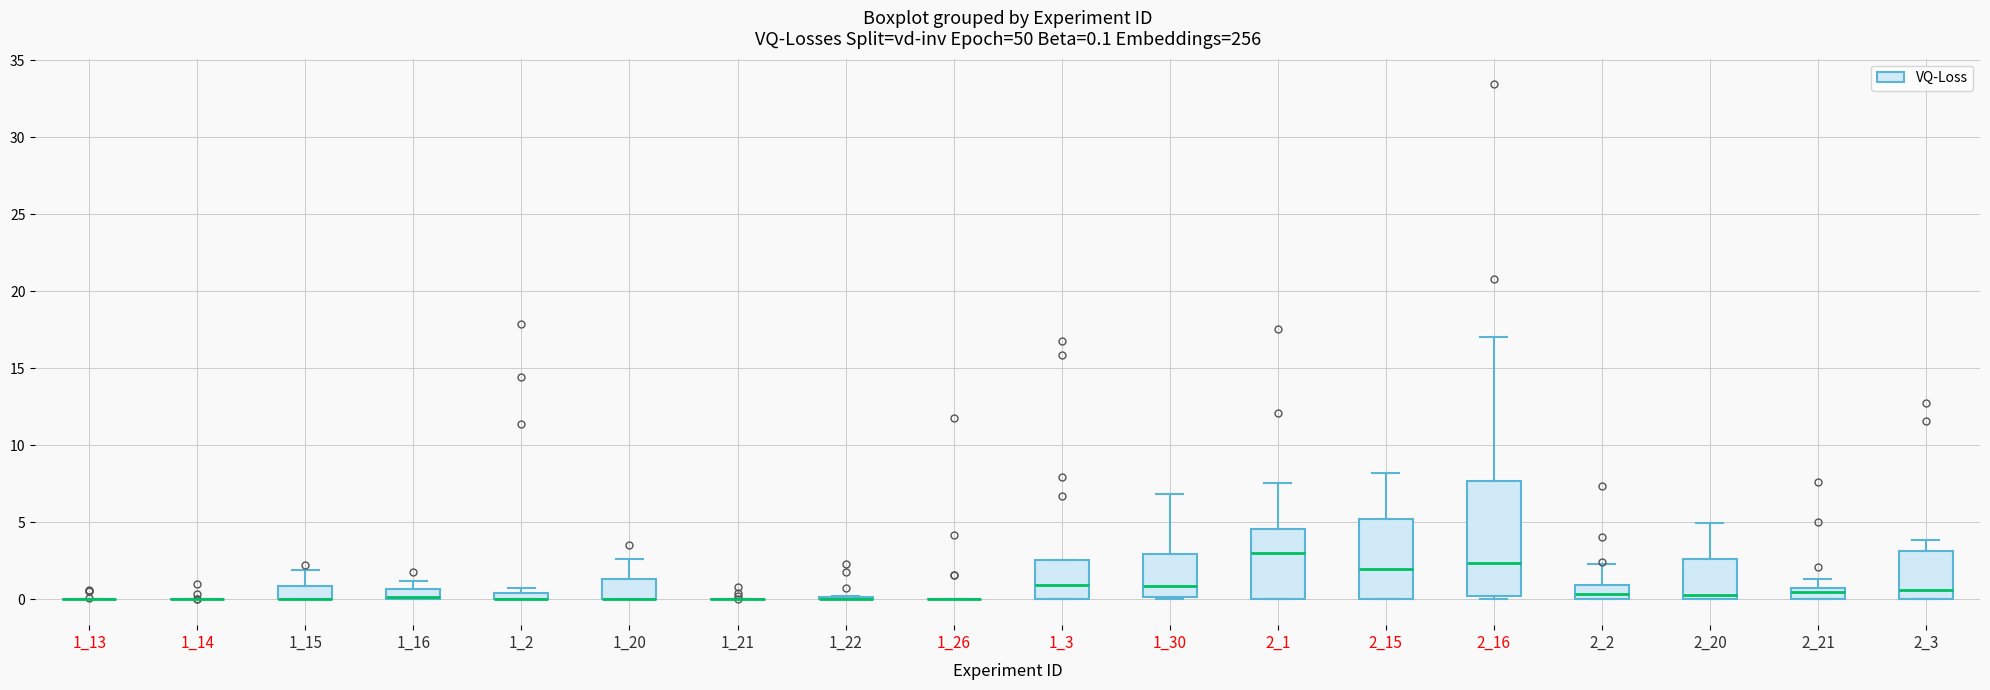

Which box is the tallest, from its lower edge to its upper edge?

2_16